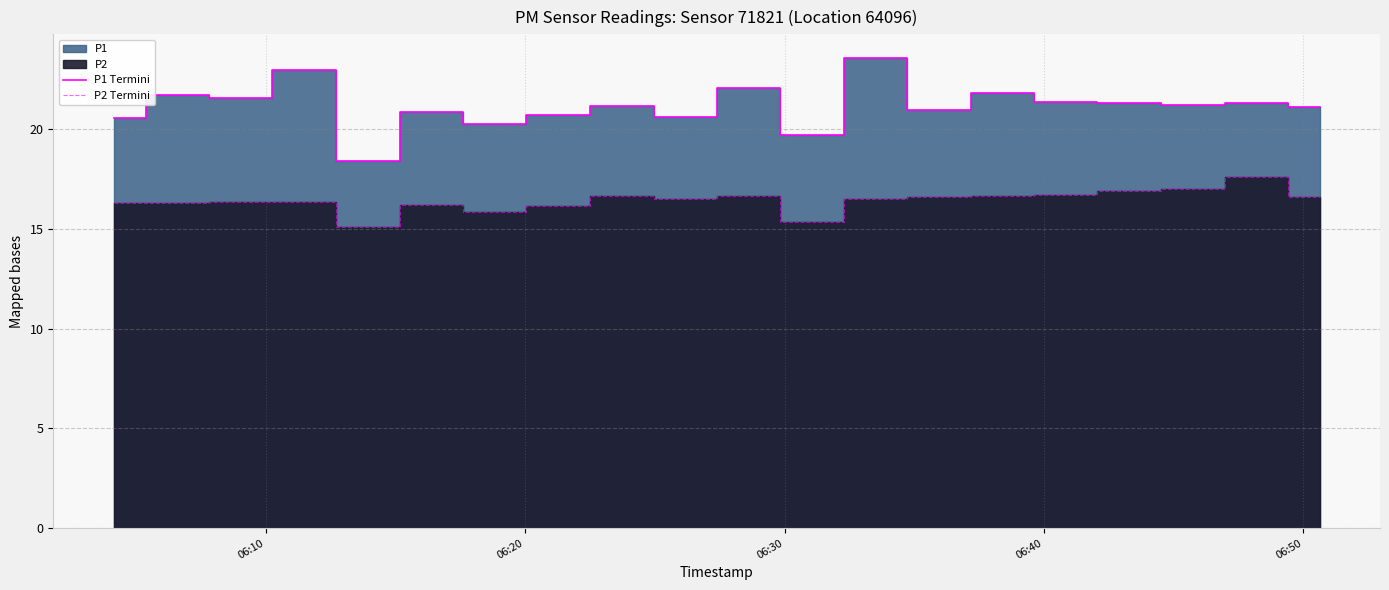

True or false: P1 Termini and P2 Termini cross at least once.

False